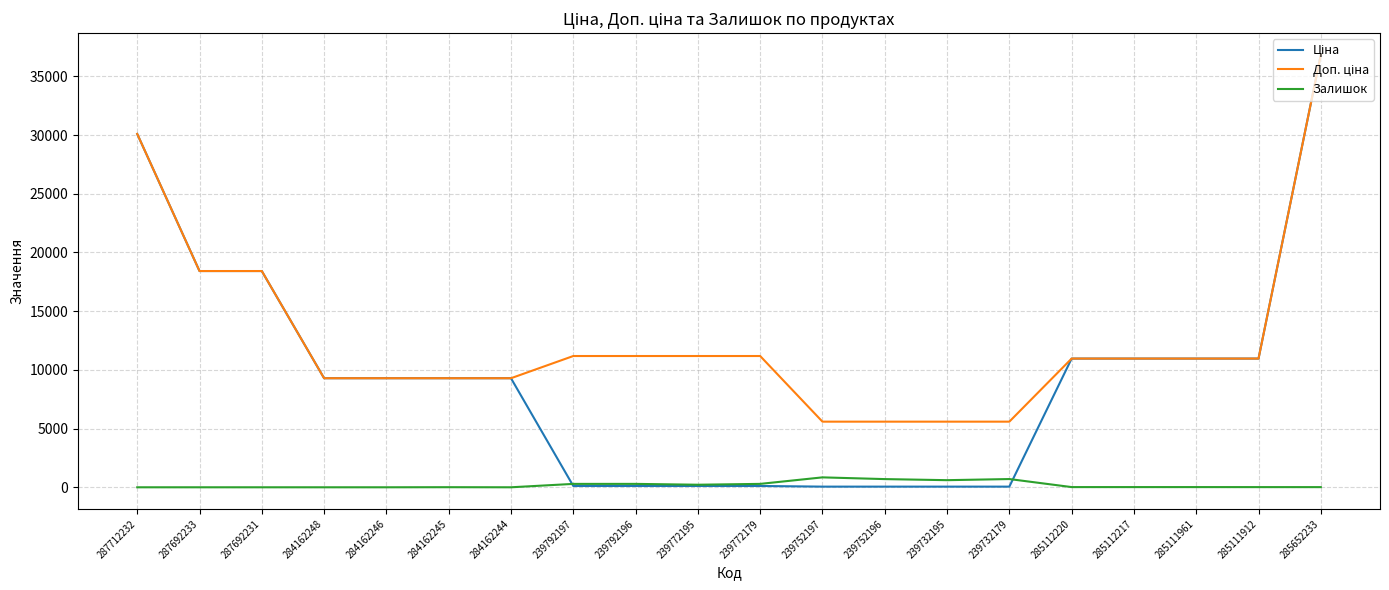

At which category is the sum across all series the highest?

285652233